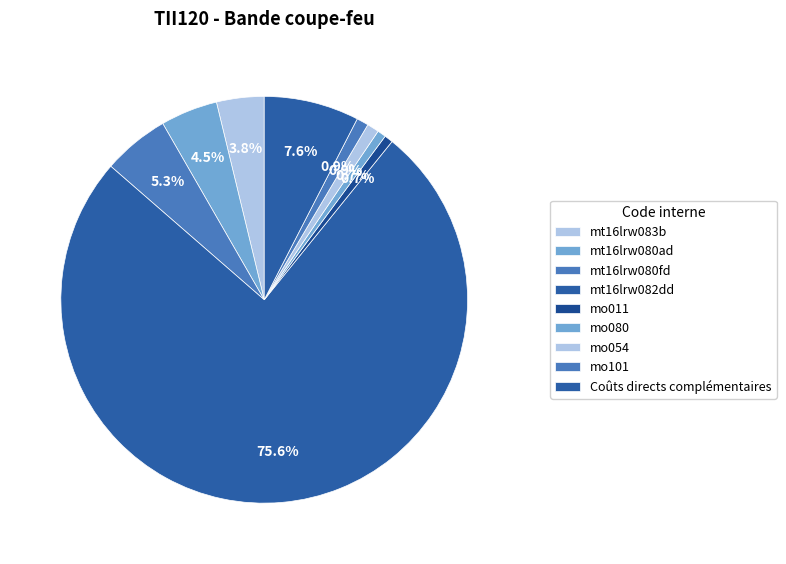

To the nearest percent, what percentage of the pie is mt16lrw080ad?

5%